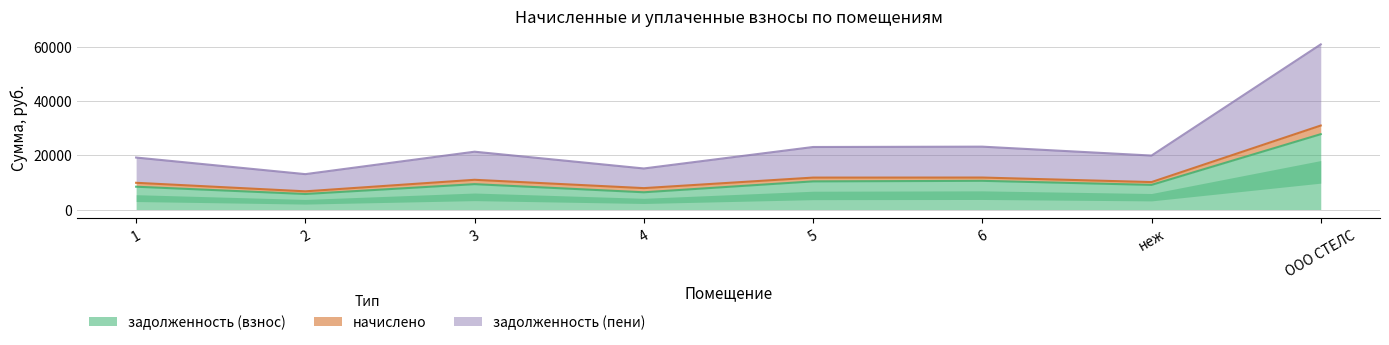

Which series has the widest spread of values?

задолженность (пени)